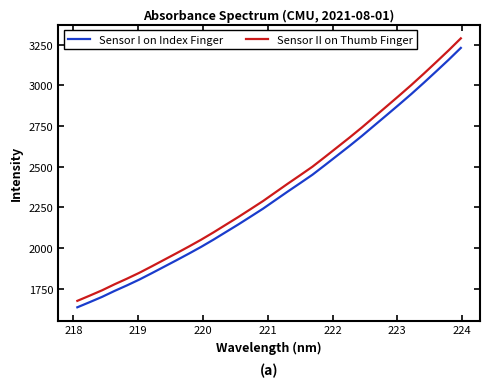

True or false: Sensor II on Thumb Finger and Sensor I on Index Finger intersect in this chart.

False